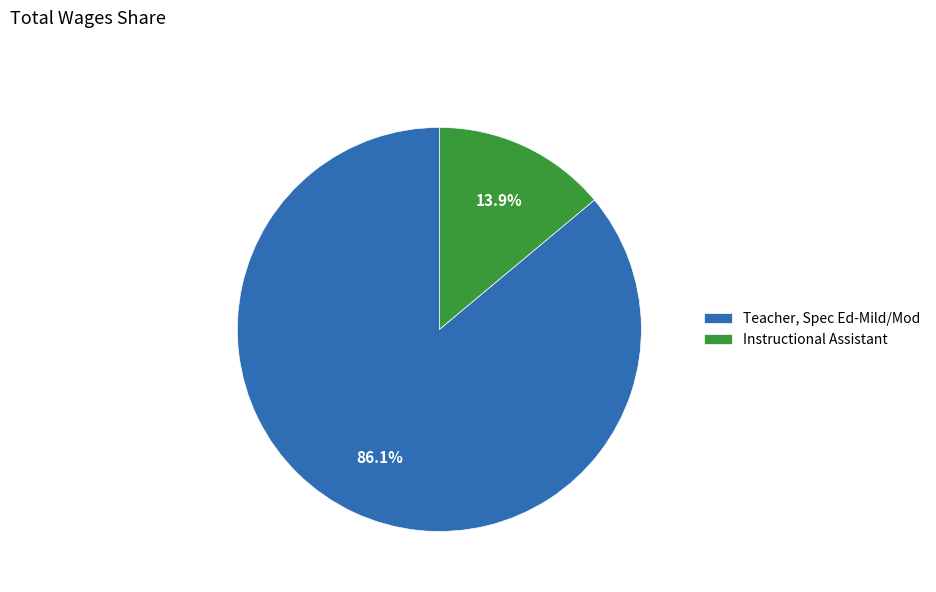

How much of the chart is everything except Instructional Assistant?

86.1%